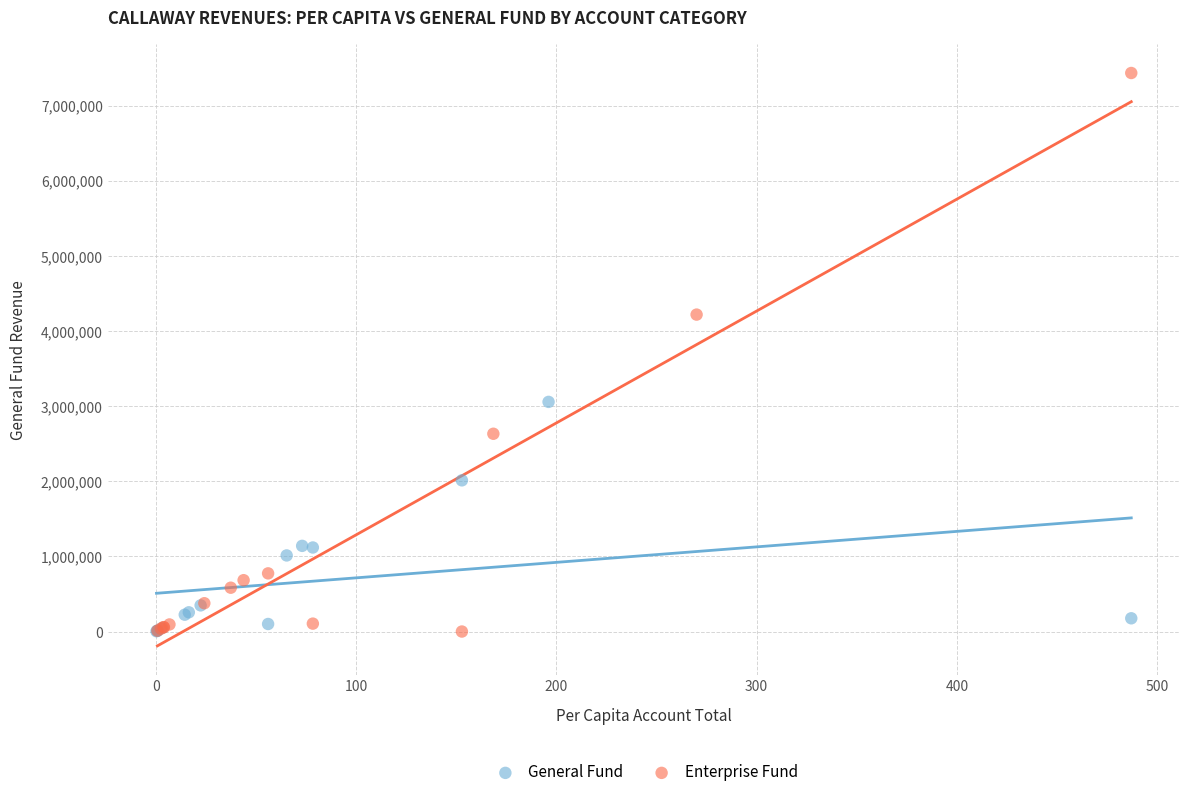

Which series has the widest spread of Y values?

Enterprise Fund